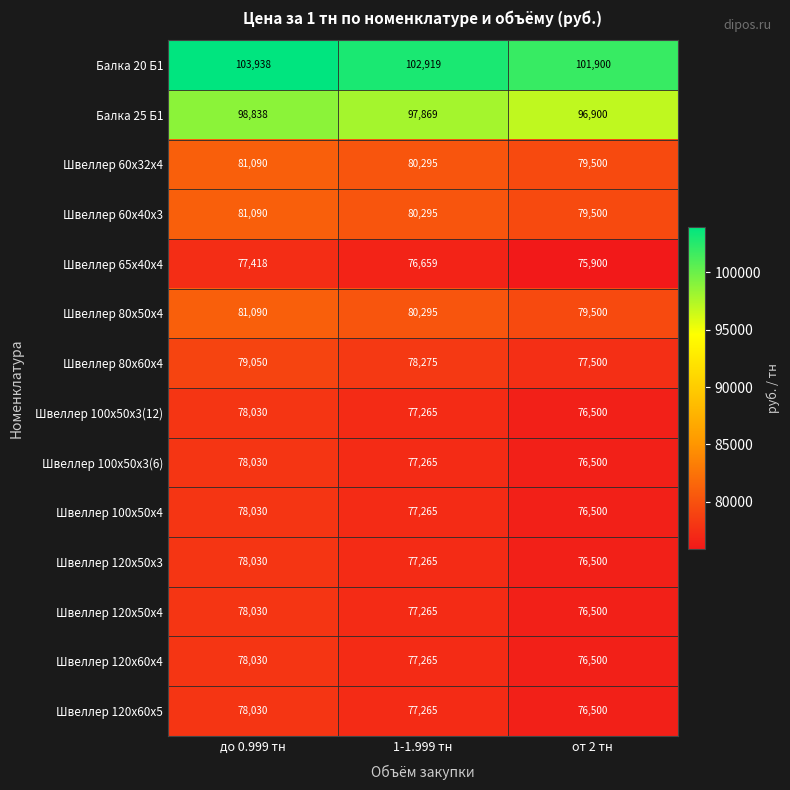

What is the difference between the highest and lowest values at 1-1.999 тн?

26260